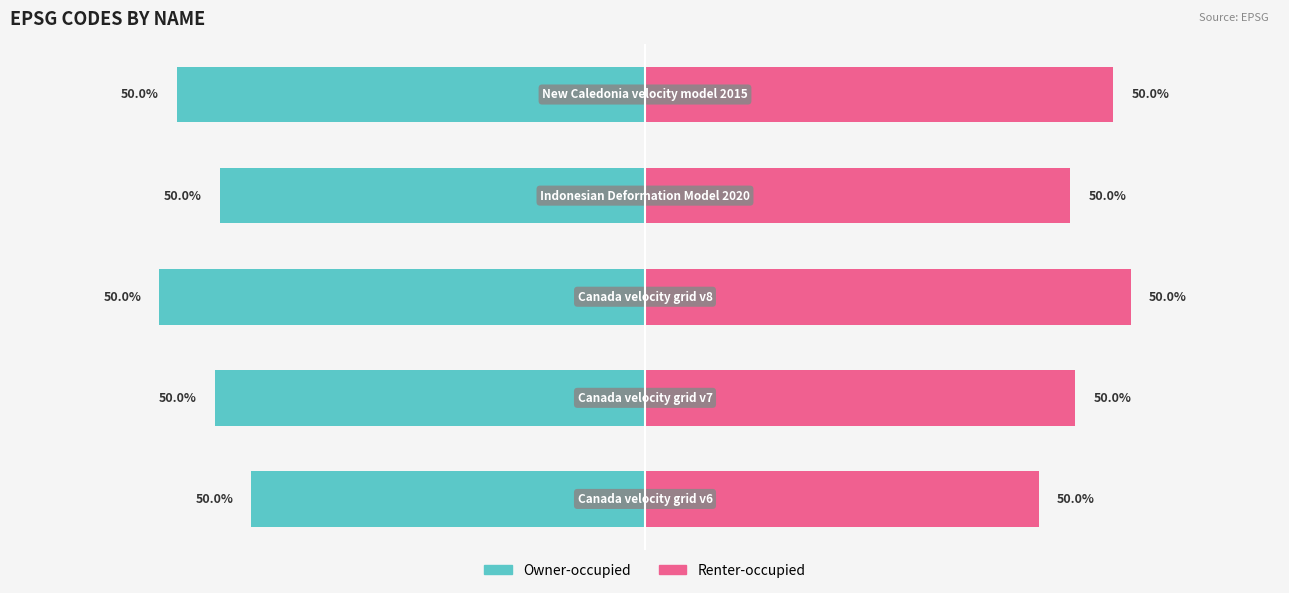

Reading left to right, list all the values displayed in this chart.

Owner-occupied: 0=-4338.0	1=-4741.5	2=-5353.5	3=-4687.5	4=-5161.5
Renter-occupied: 0=4338.0	1=4741.5	2=5353.5	3=4687.5	4=5161.5